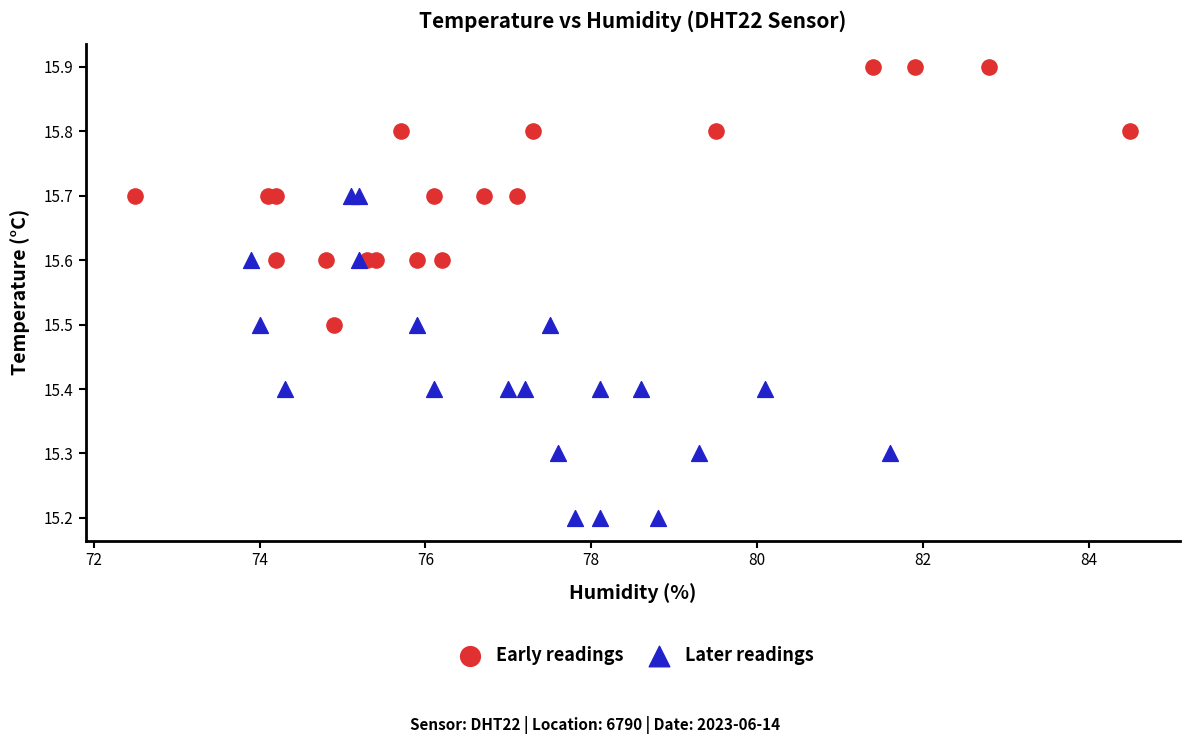

Which series has the largest Y range (max minus min)?

Later readings